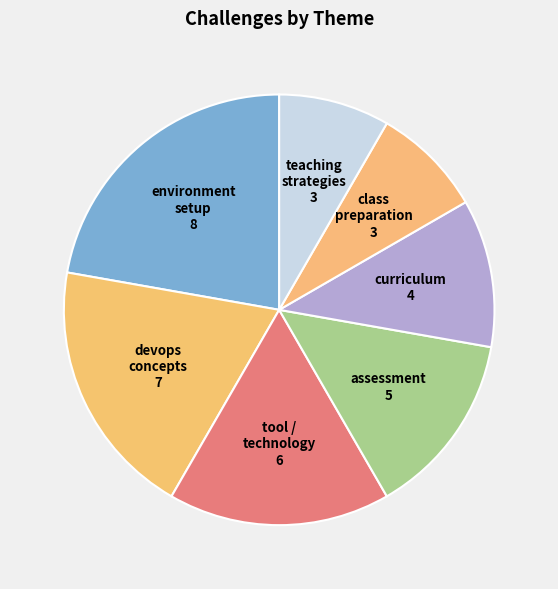

Count the number of slices in the pie.

7